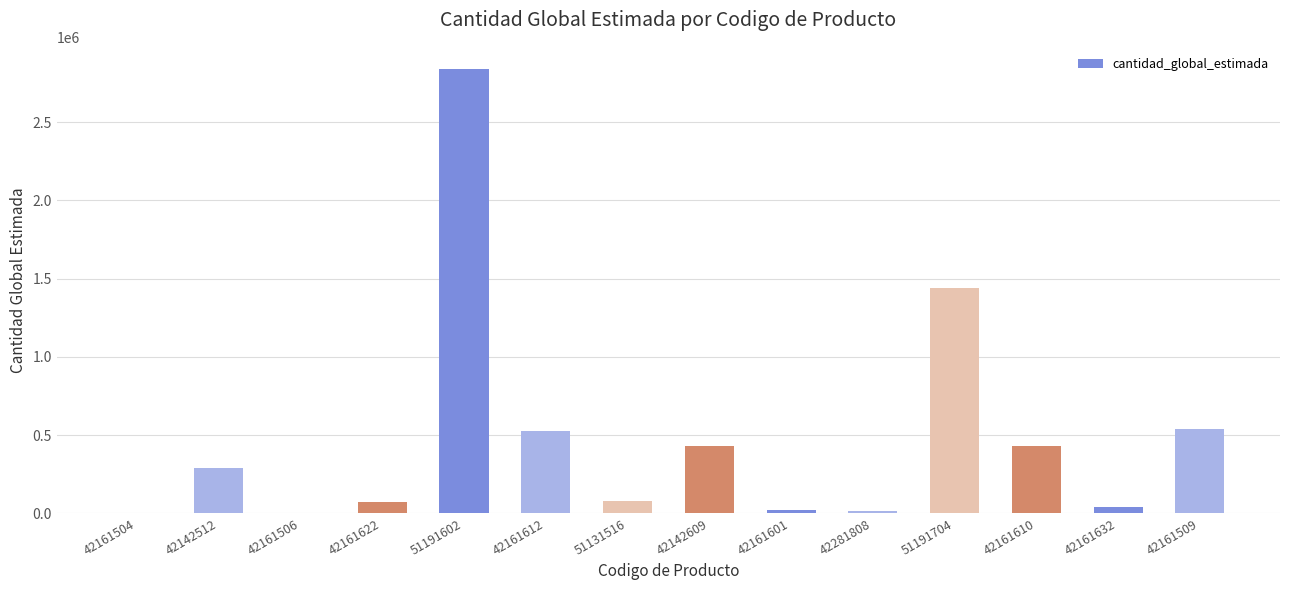

Is it true that the value at 42161610 is 432000?

True